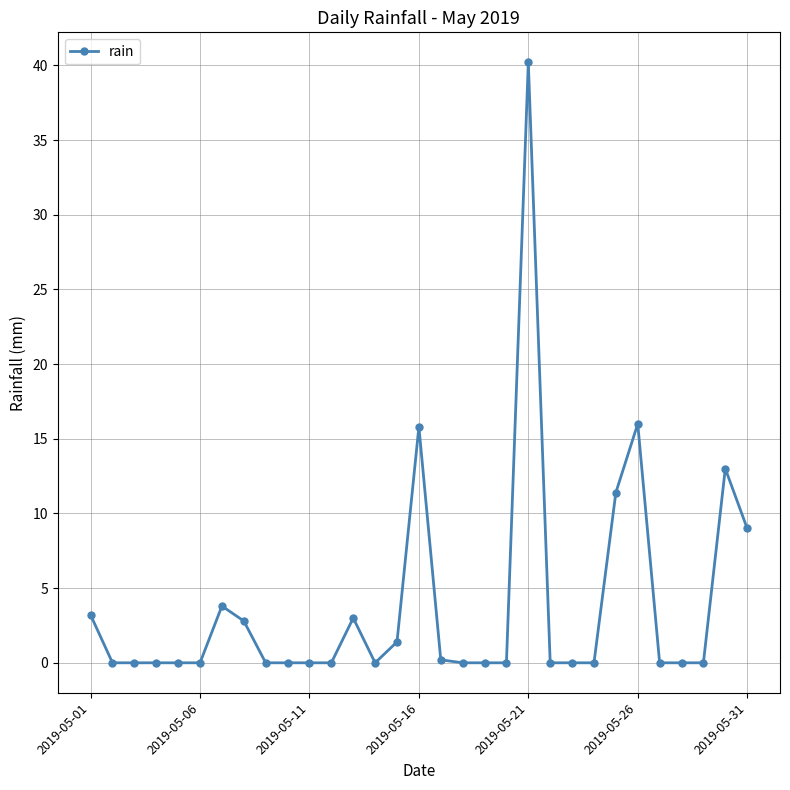

What is the value of the 30th point from the left?

13.0